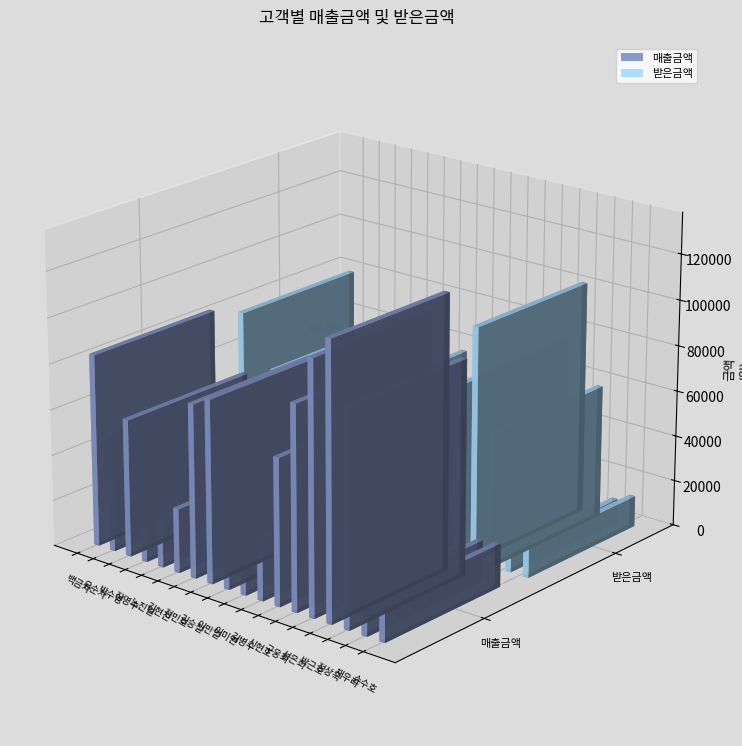

Reading left to right, transcribe all the data shown in this chart.

매출금액: 84000	50000	60000	33000	21000	28000	75600	79800	39780	19800	26800	64000	89000	110000	120000	94000	18000	19000
받은금액: 79800	37500	58200	32010	18480	25760	45360	57456	31824	9504	19028	42240	66750	74800	102000	58280	9900	13490